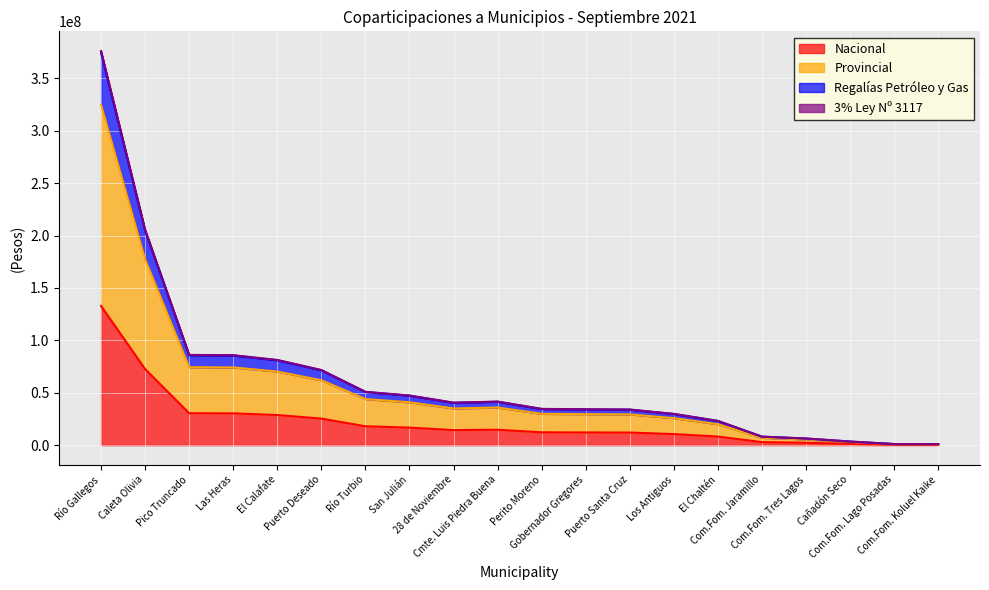

Is the value of Provincial at Com.Fom. Lago Posadas greater than the value of 3% Ley Nº 3117 at Caleta Olivia?

No